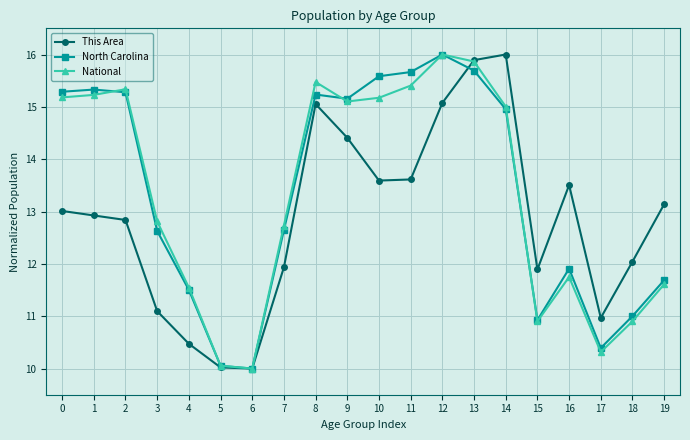

Count the number of categories in the chart.

20